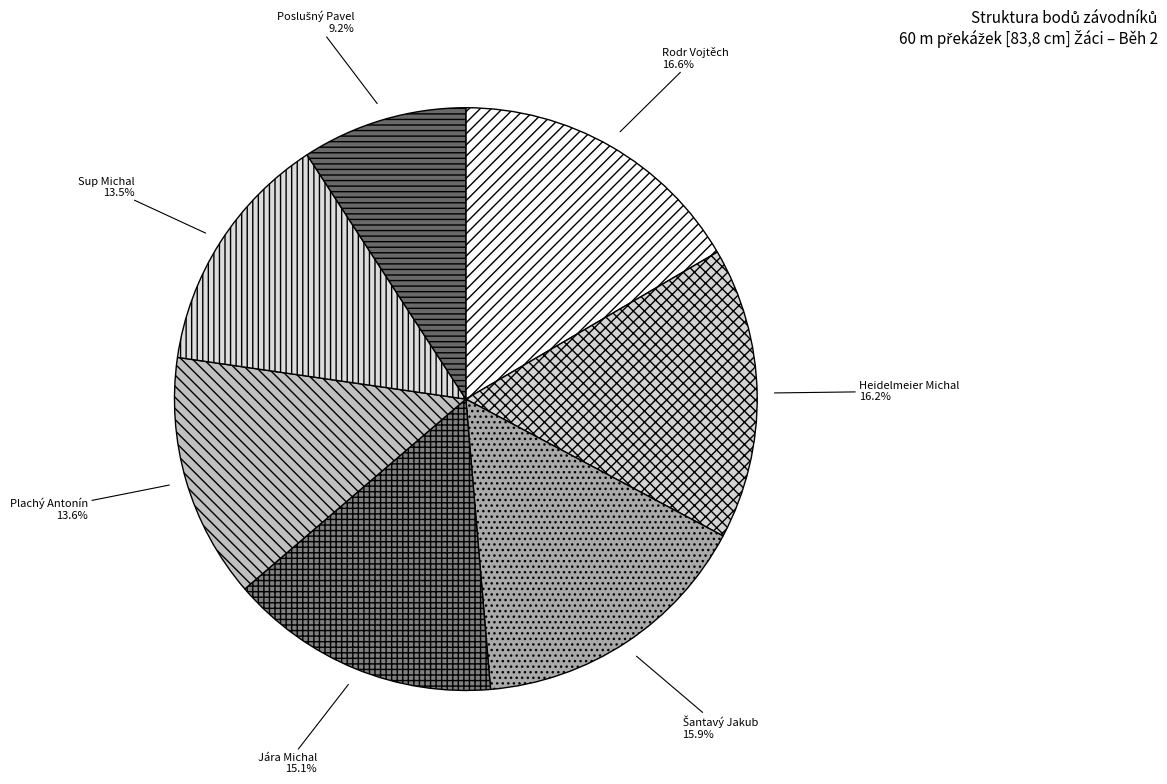

Is there a majority slice in this chart?

No